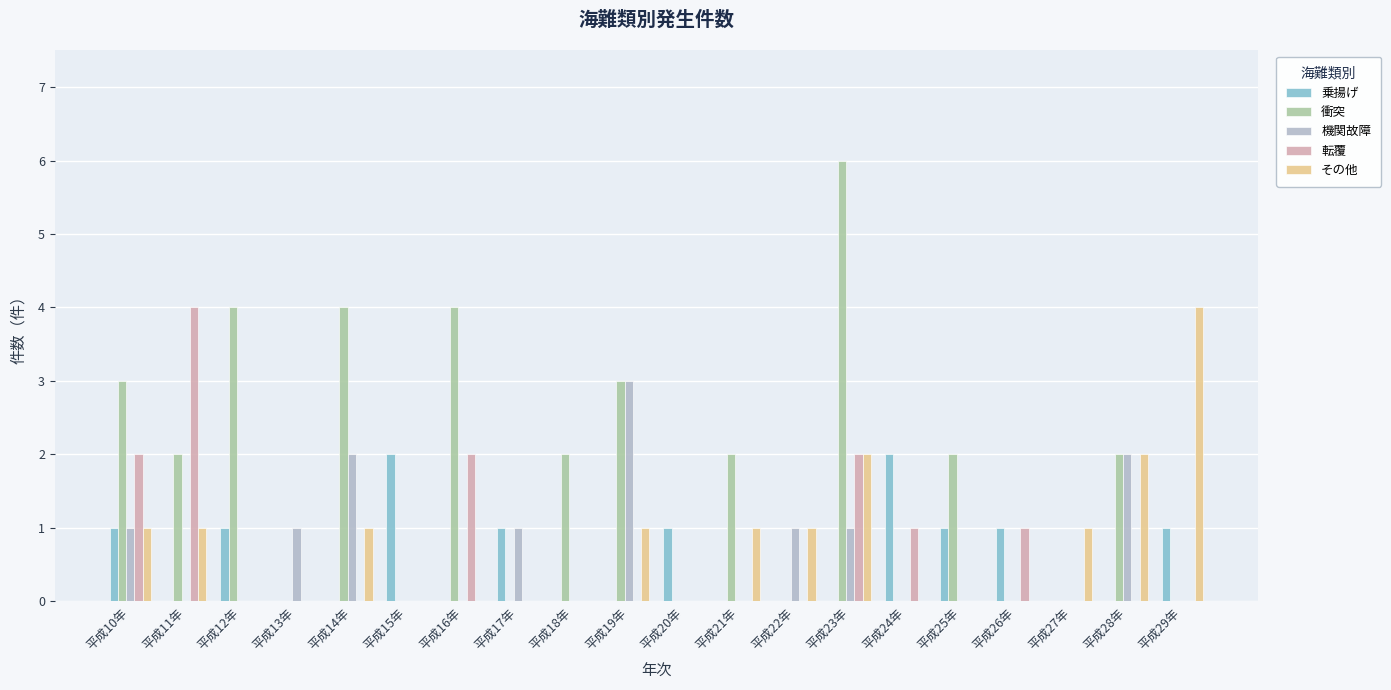

What is the maximum value for 転覆?

4